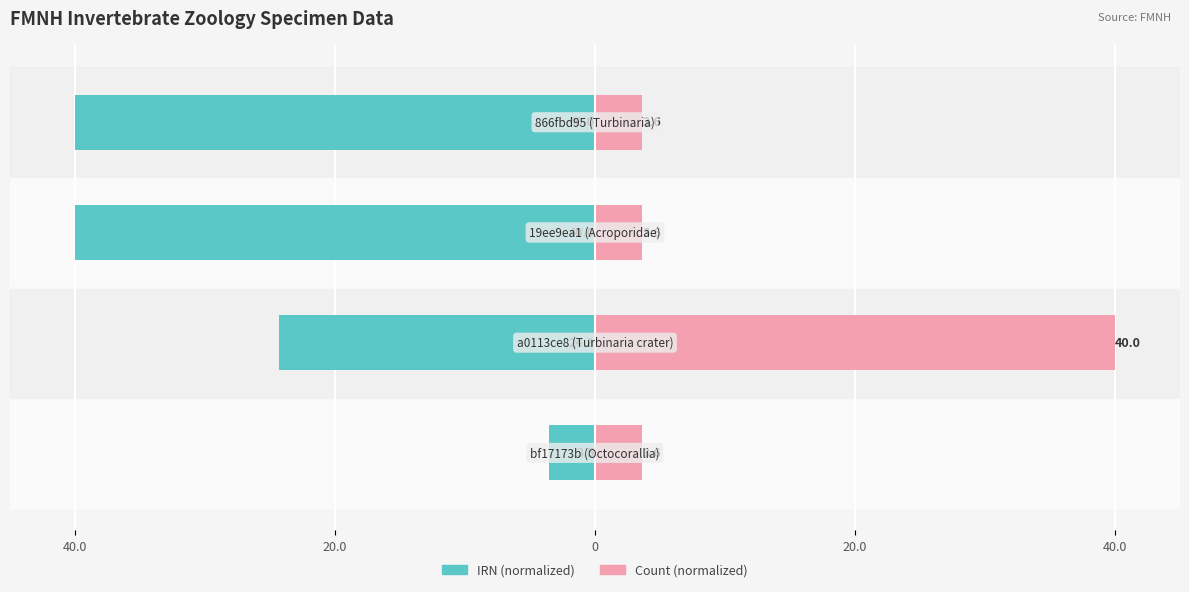

True or false: IRN (normalized) has a value of -11.3 at 20.0.

False